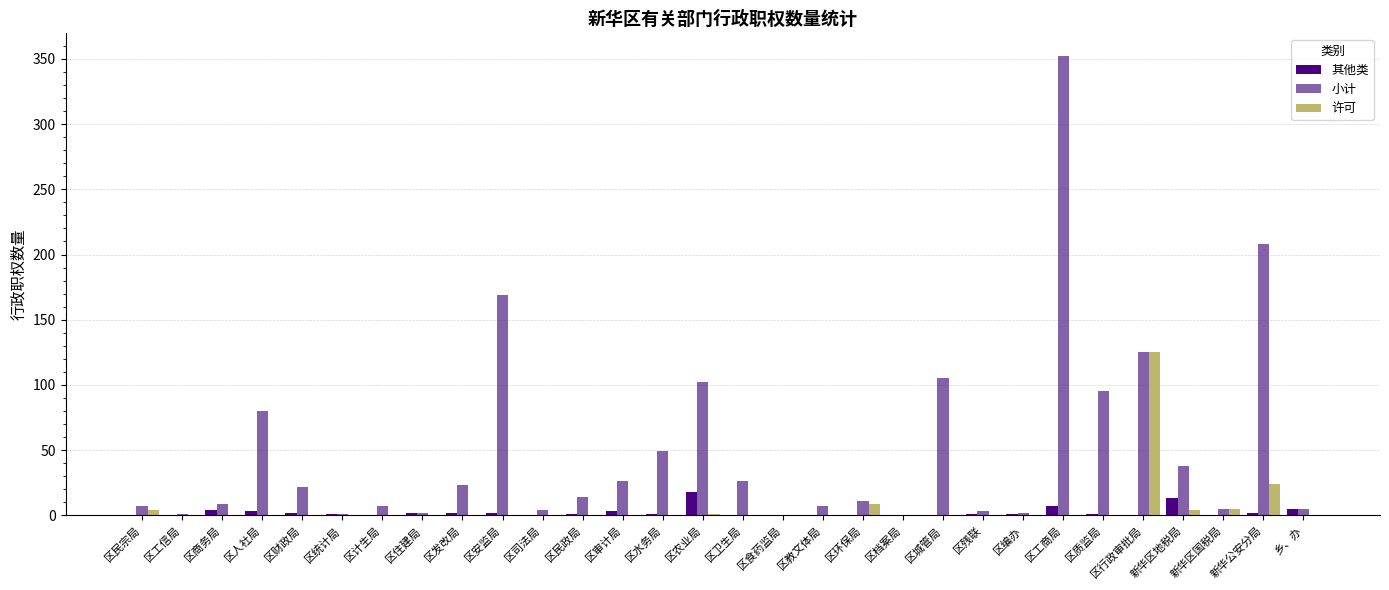

What is the sum of all 其他类 values?

69